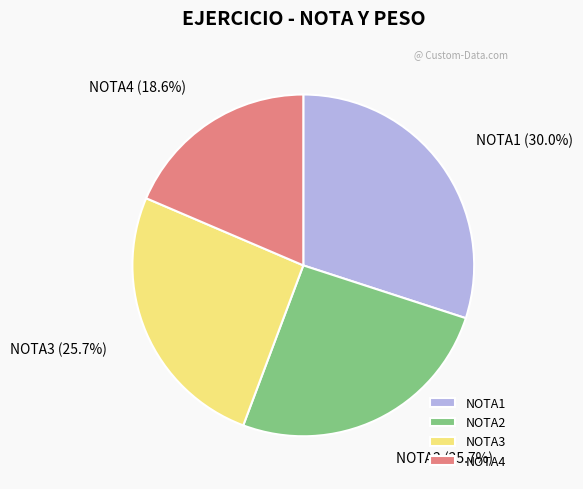

Approximately how many times larger is the value at NOTA1 compared to NOTA3?

1.2